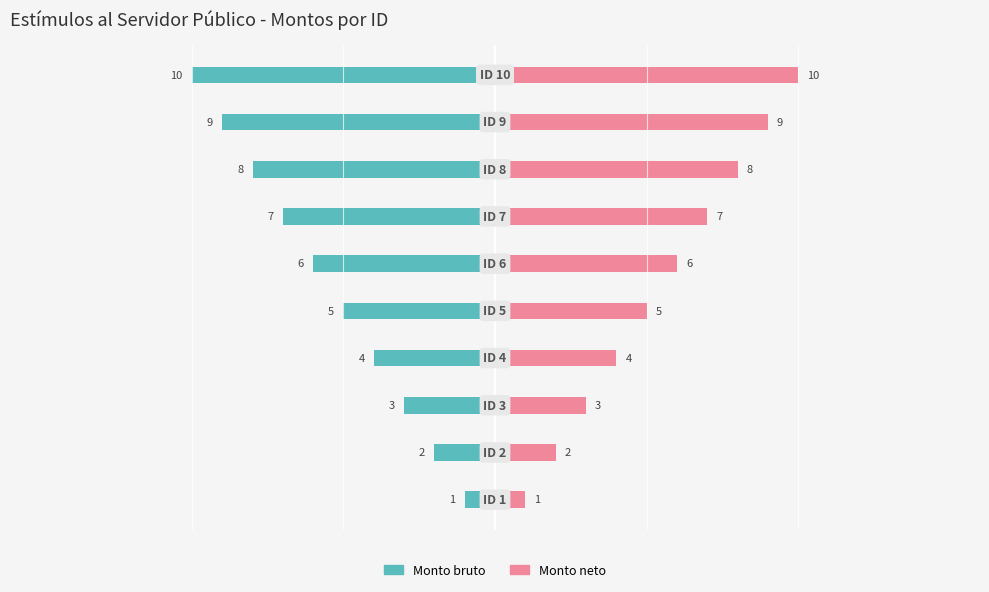

Rank the series by their average value, from lowest to highest.

Monto bruto, Monto neto